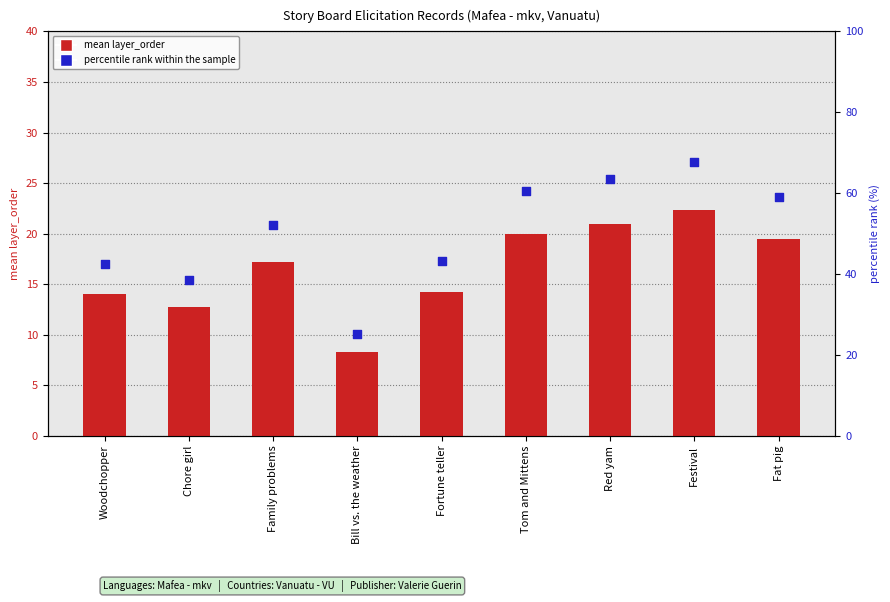

At which category is the sum across all series the highest?

Festival